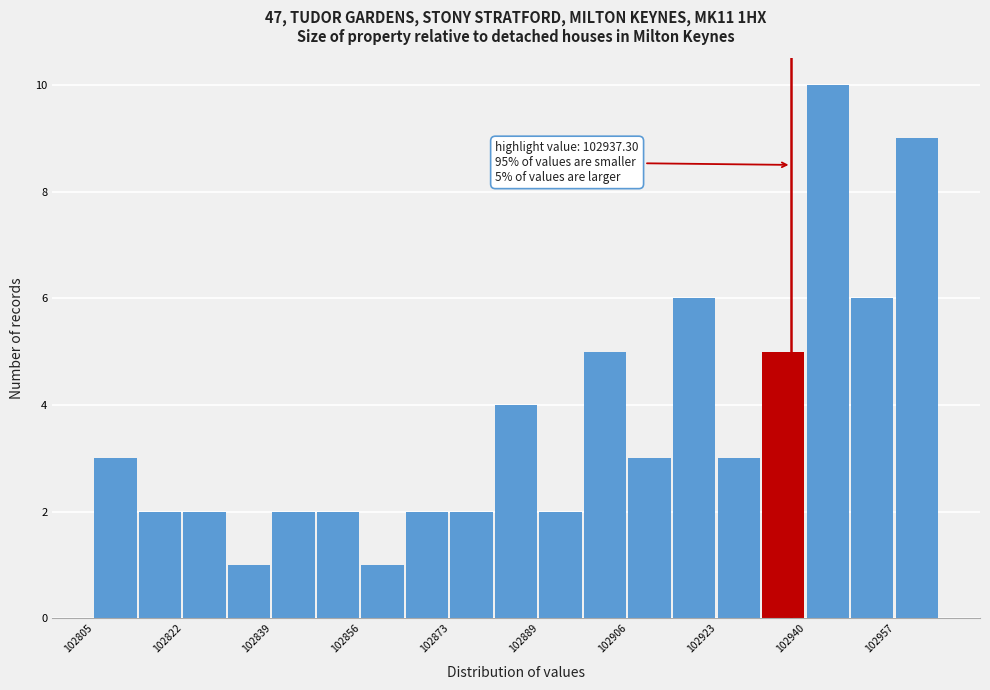

Which range on the x-axis has the tallest bar?

102940 to 102948